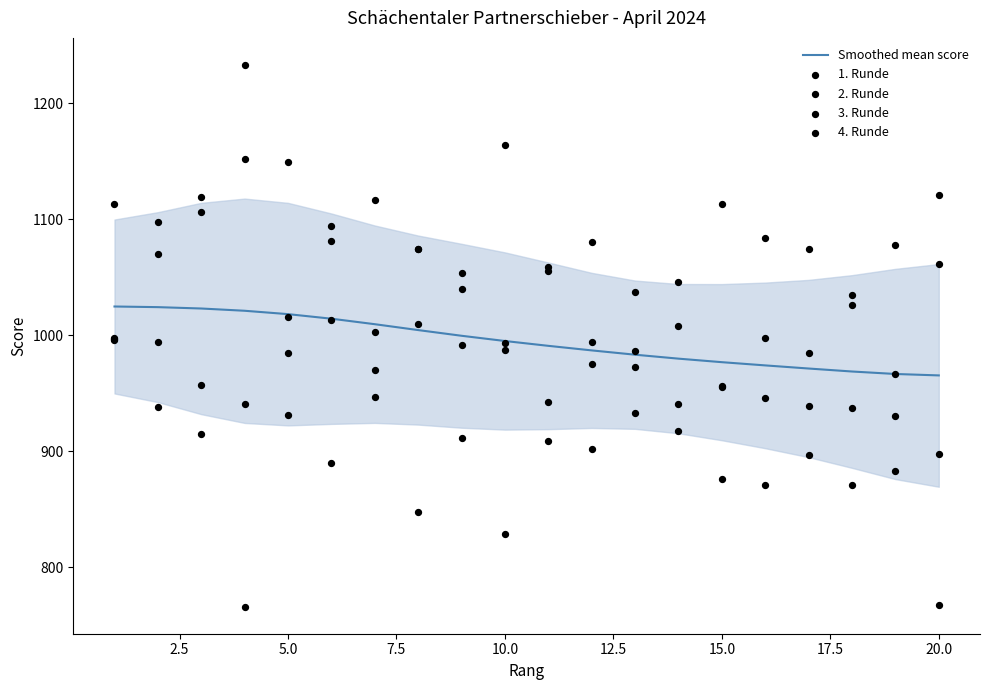

Which series reaches the maximum Y coordinate?

2. Runde